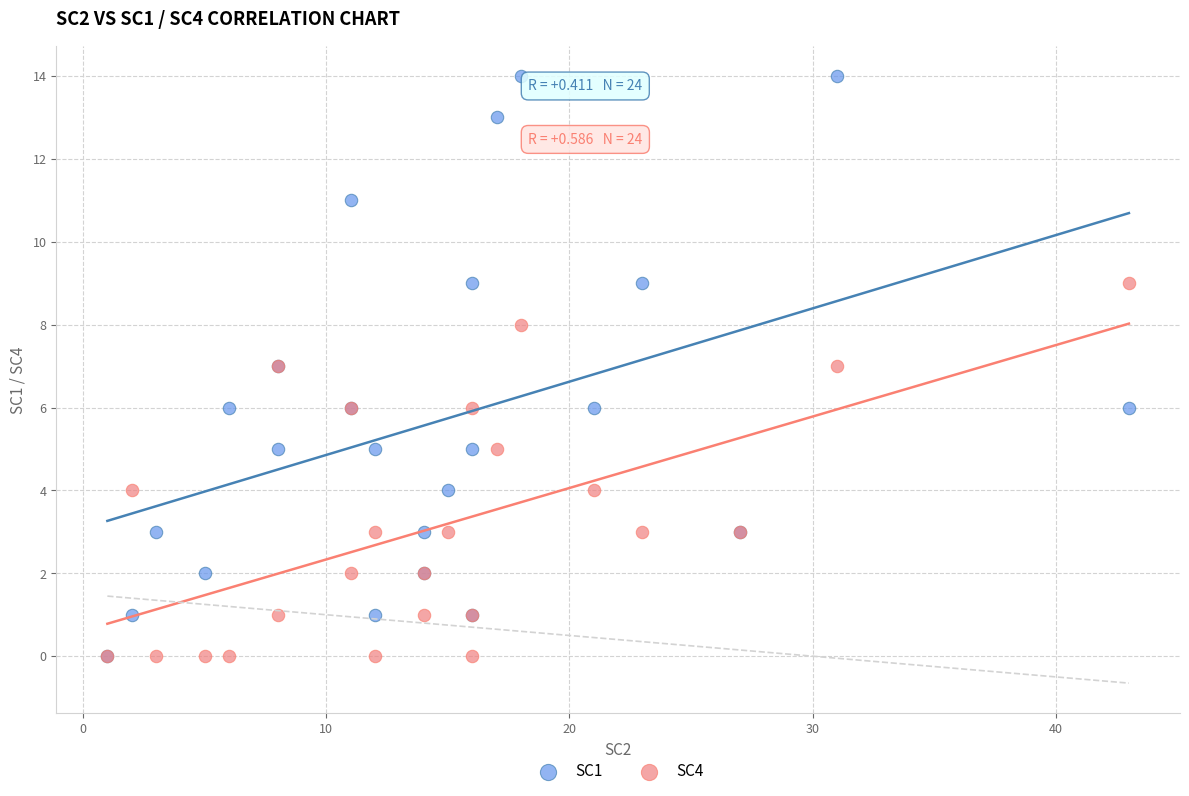

Which series has the widest spread of Y values?

SC1